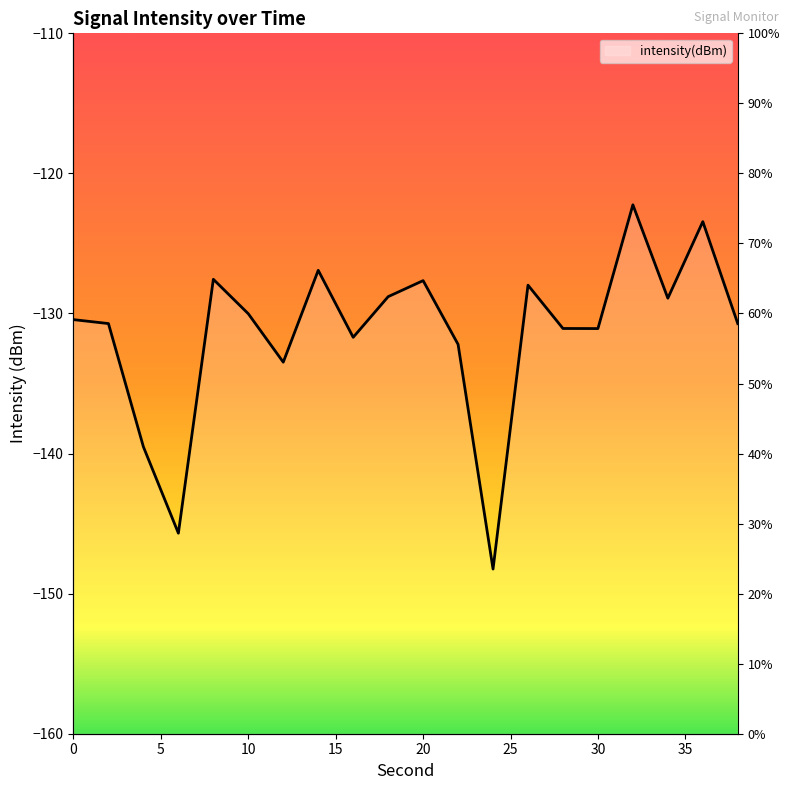

Reading right to left, list all the values displayed in this chart.

-130.7	-123.4	-128.9	-122.2	-131.1	-131.1	-128.0	-148.2	-132.2	-127.7	-128.8	-131.7	-126.9	-133.5	-130.0	-127.6	-145.7	-139.5	-130.7	-130.4